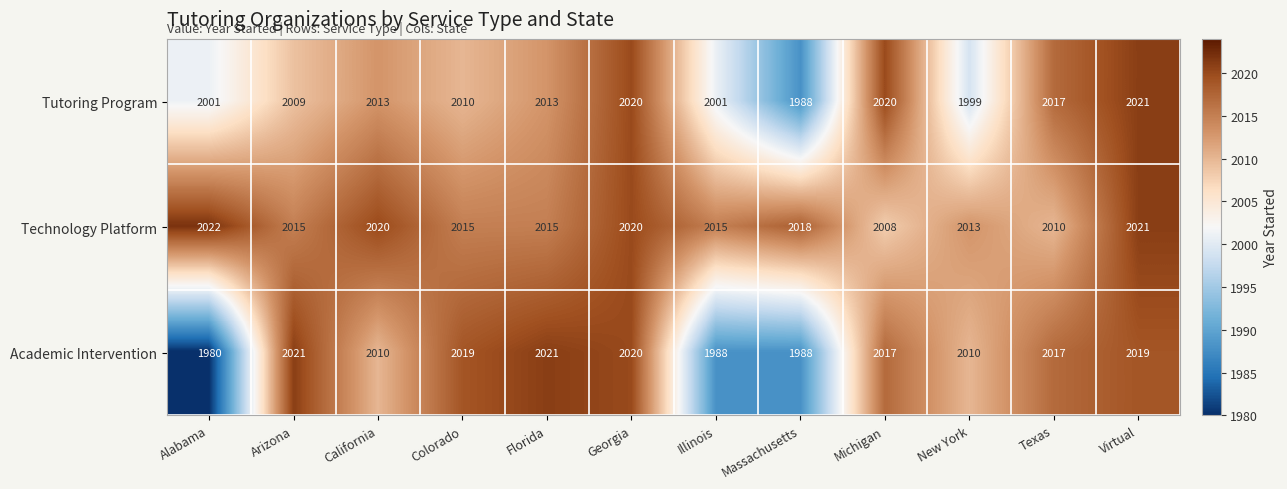

Which series has the largest total across all categories?

Technology Platform